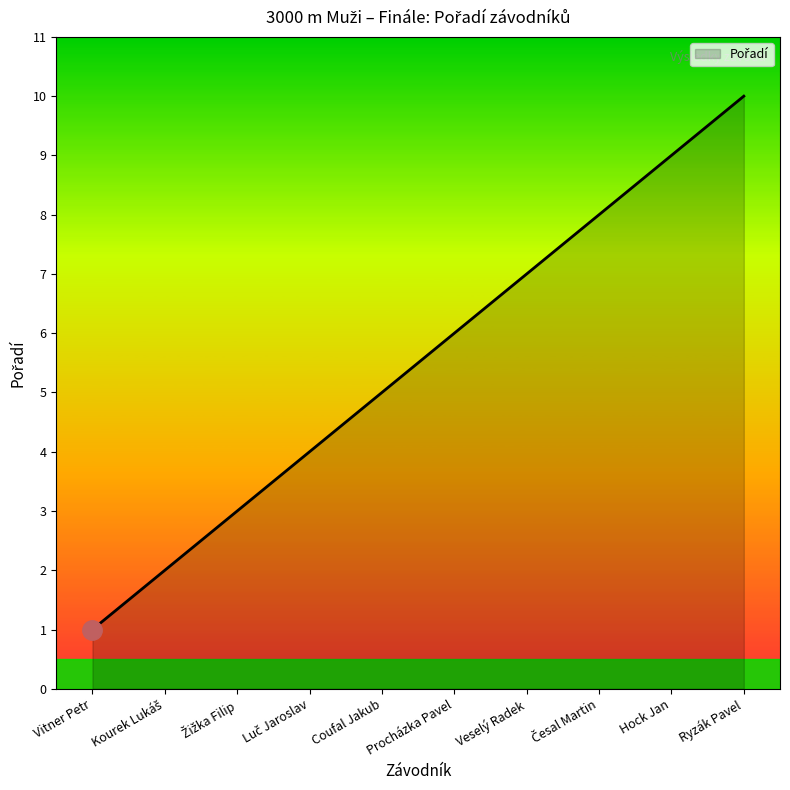

Approximately how many times larger is the value at Coufal Jakub compared to Vitner Petr?

5.0